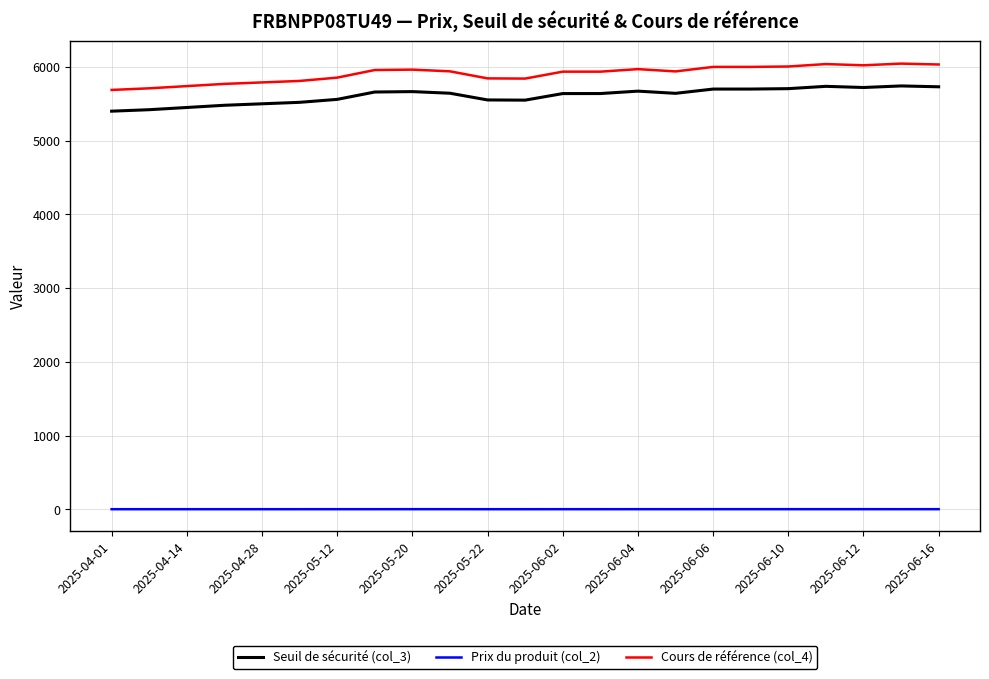

Is this an area chart (filled region under the line)?

No